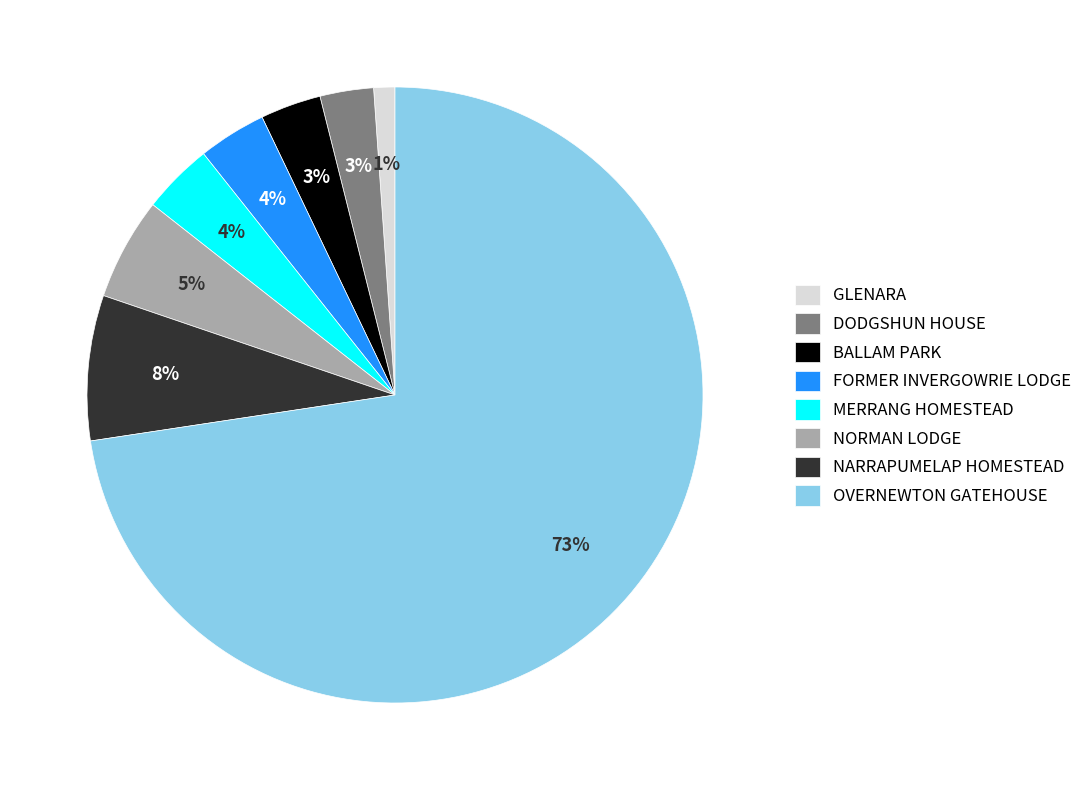

To the nearest percent, what is the average slice percentage?

12%